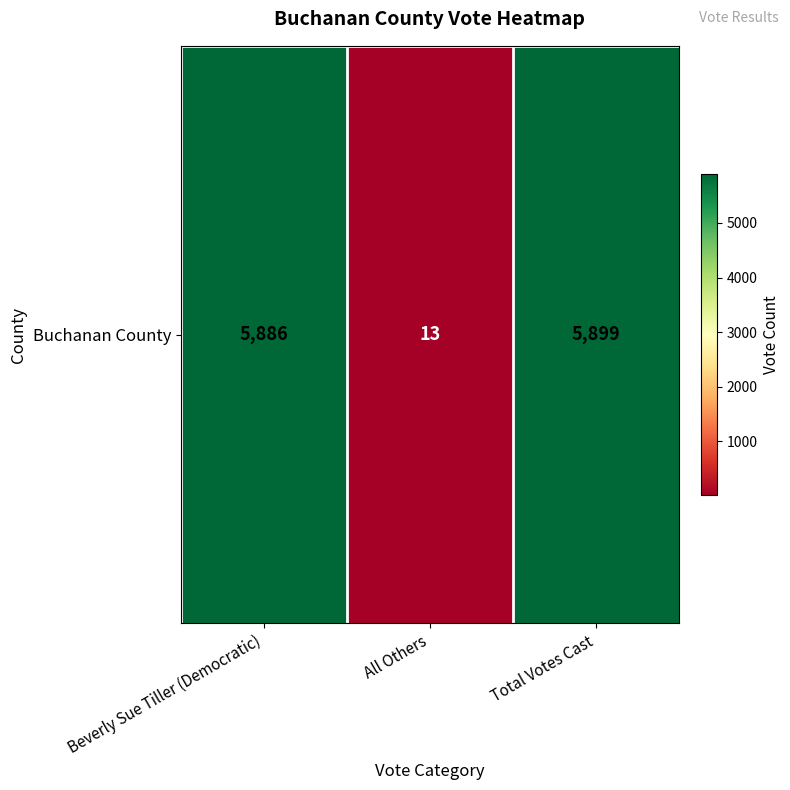

How many data points are less than 5886?

1